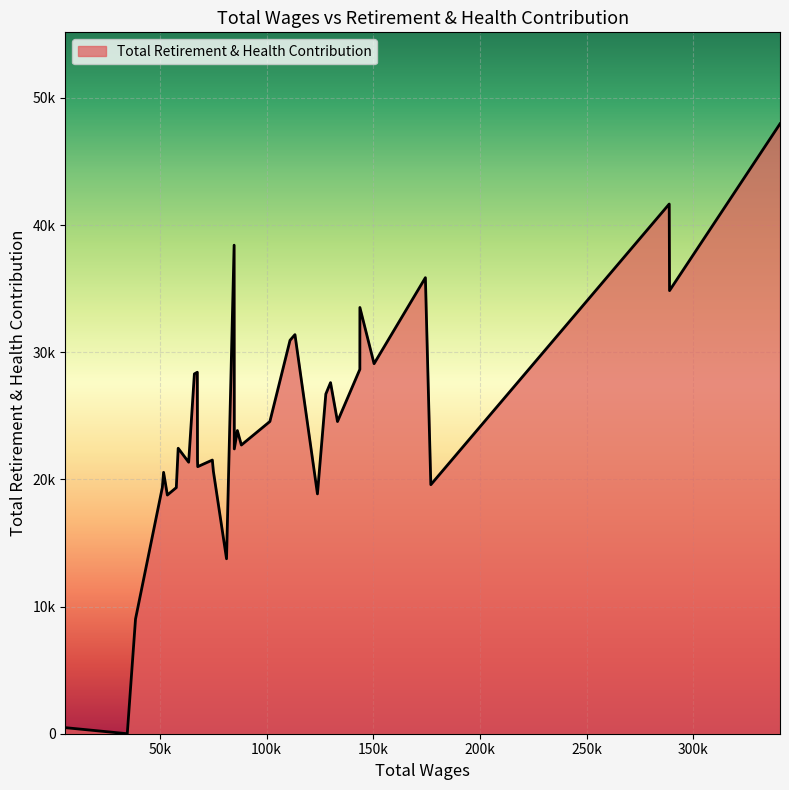

Does the chart have visible grid lines?

Yes